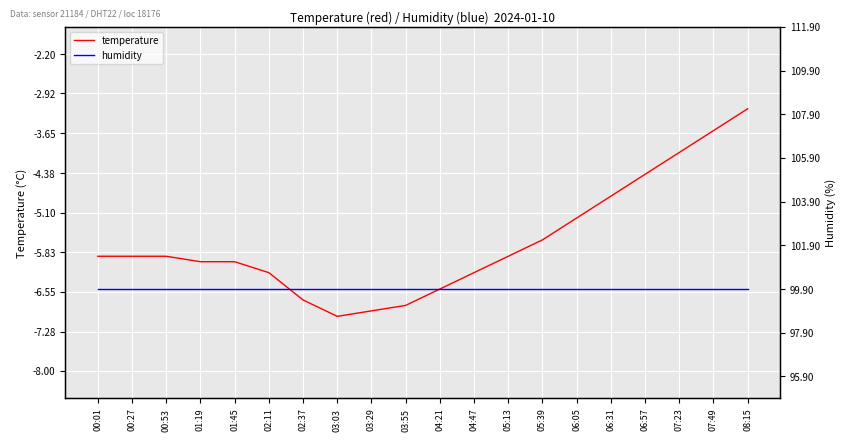

True or false: humidity and temperature cross at least once.

False